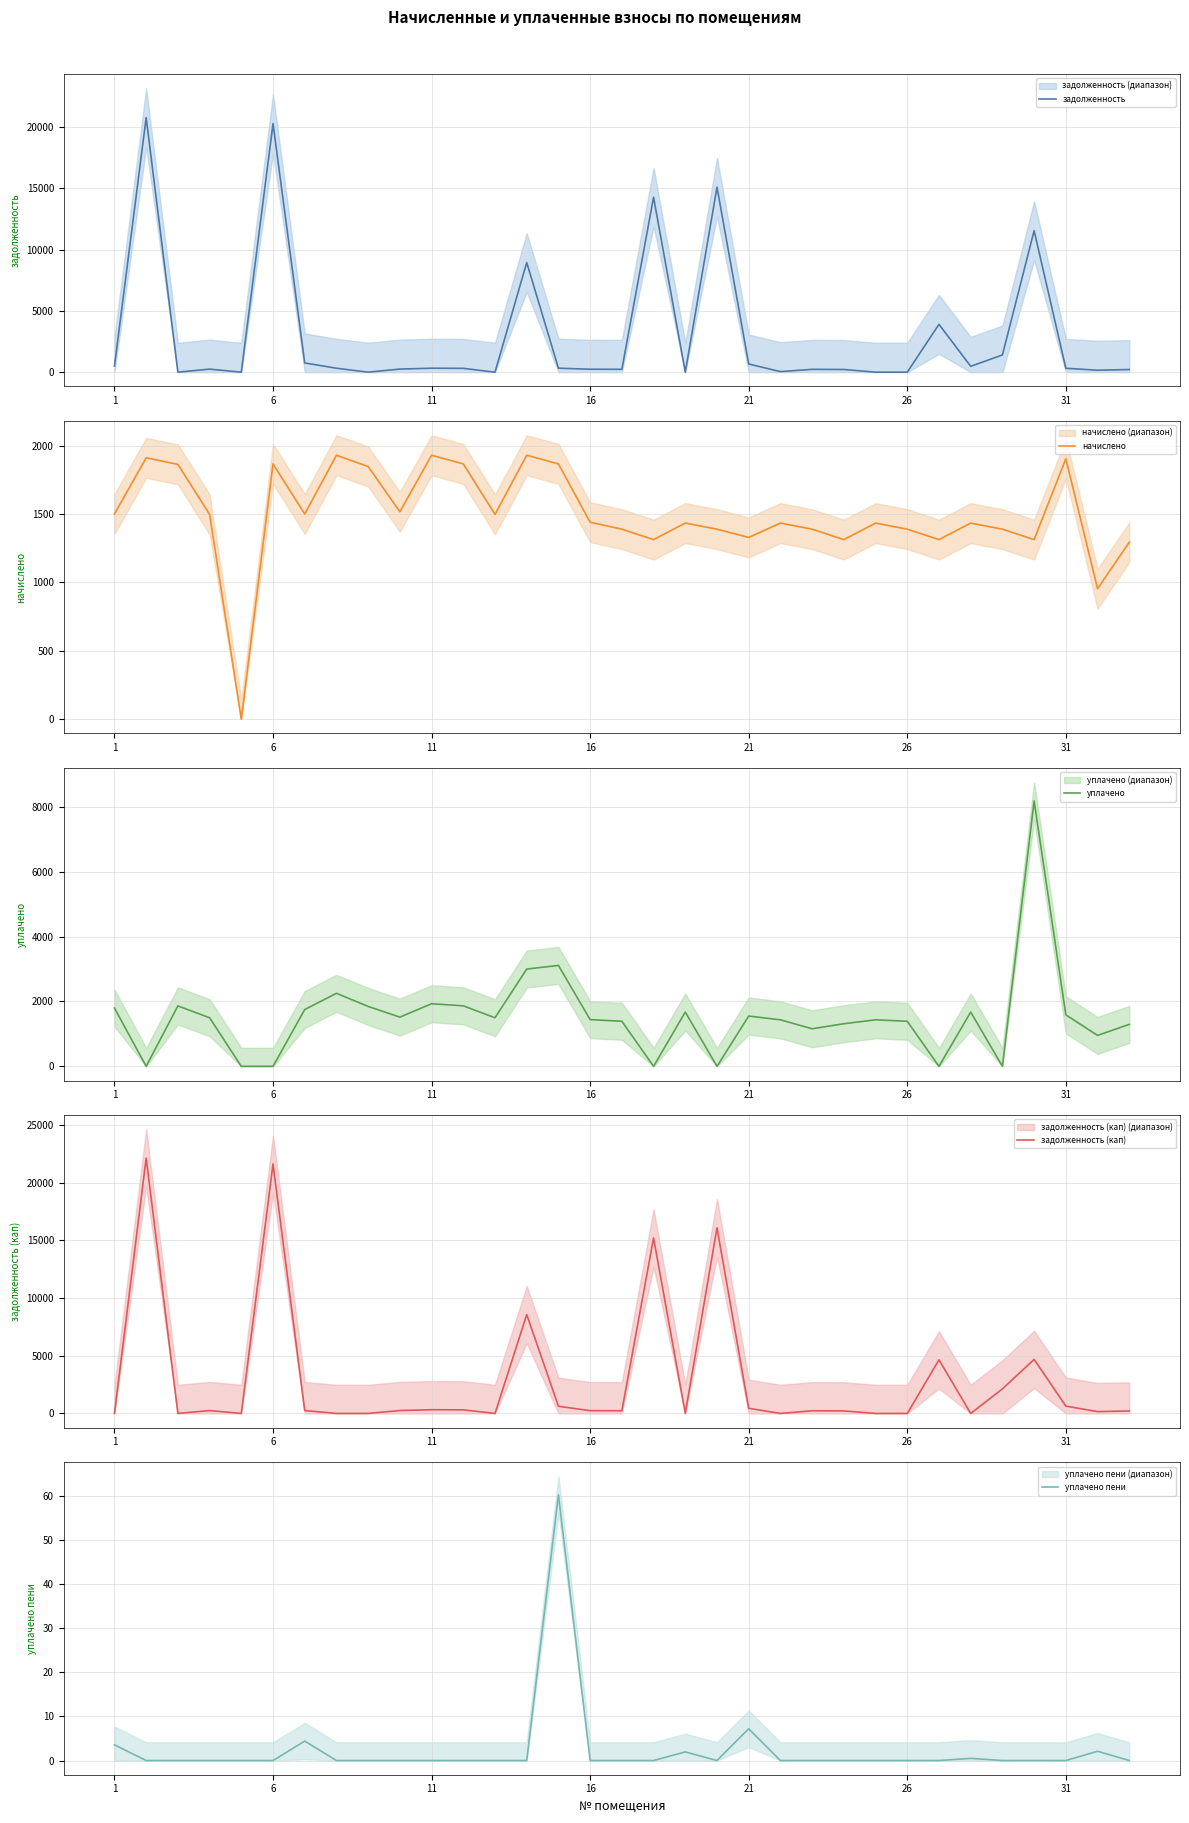

Which series changed the most between 19 and 27?

задолженность (кап)